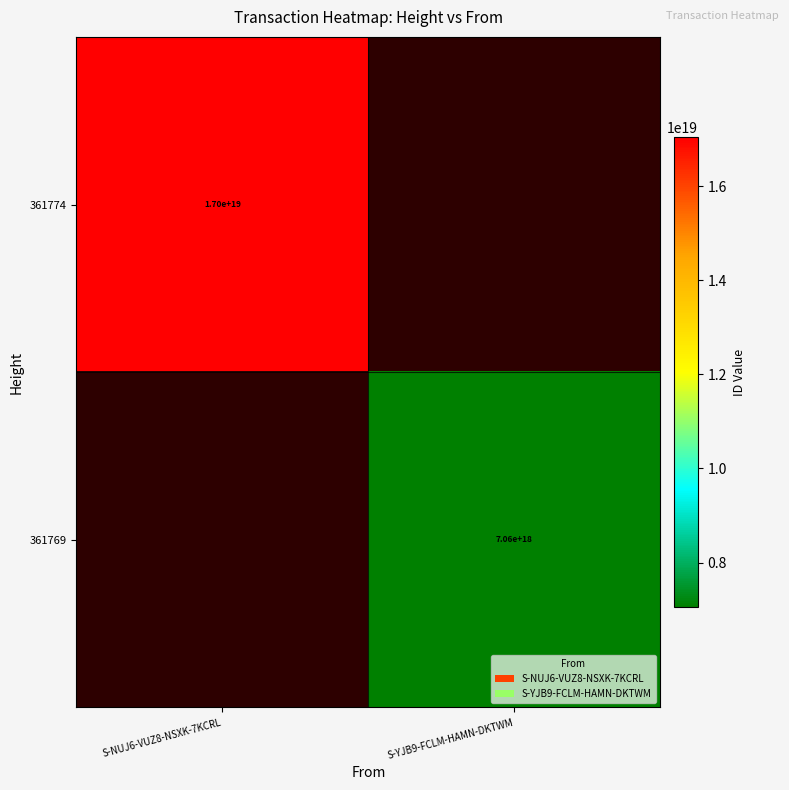

True or false: 361774 has a value of 17000000000000000000 at S-NUJ6-VUZ8-NSXK-7KCRL.

True